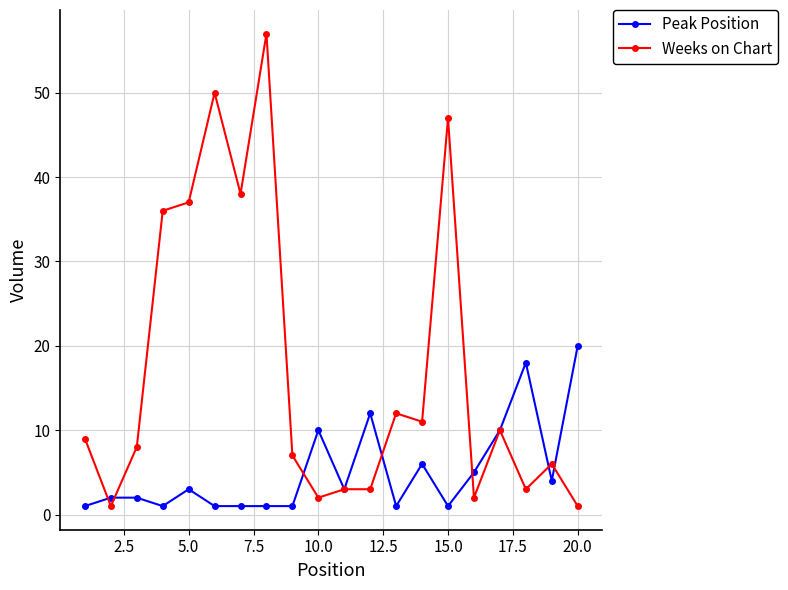

Which series has the widest spread of values?

Weeks on Chart